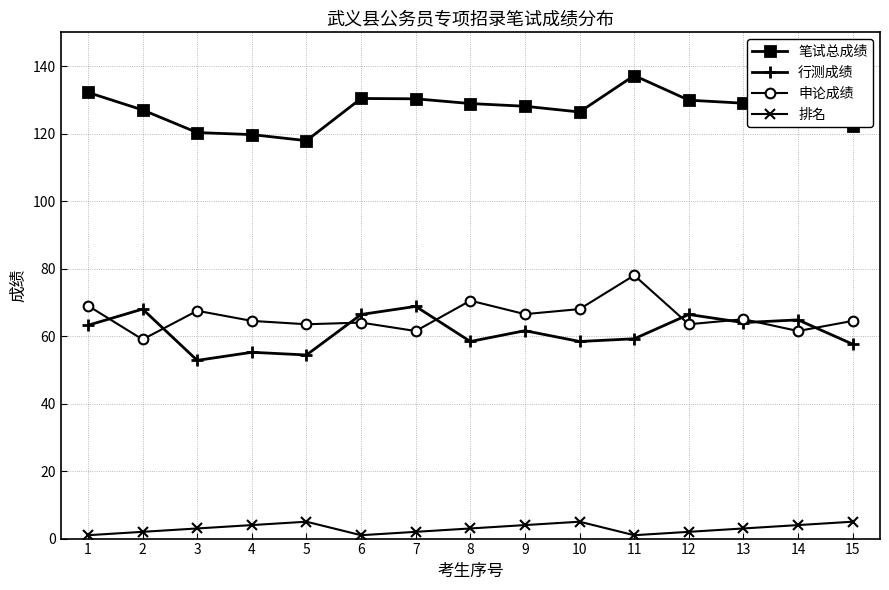

What is the sum of all 排名 values?

45.0